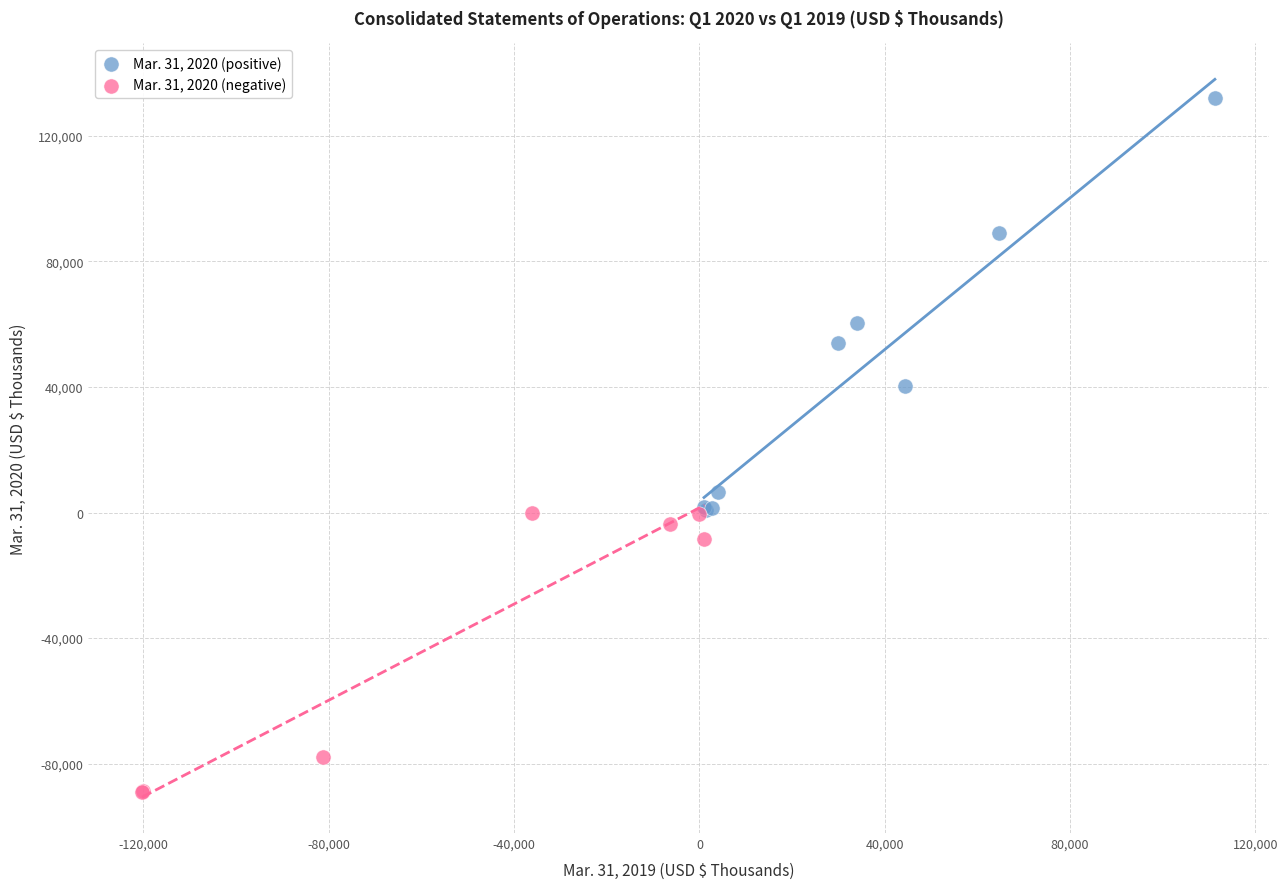

Which series has the widest spread of Y values?

Mar. 31, 2020 (positive)